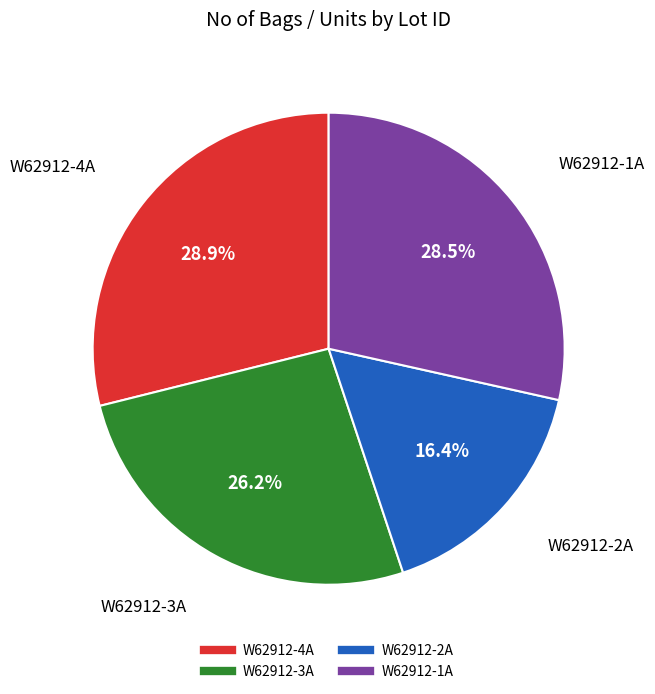

To the nearest percent, what is the average slice percentage?

25%